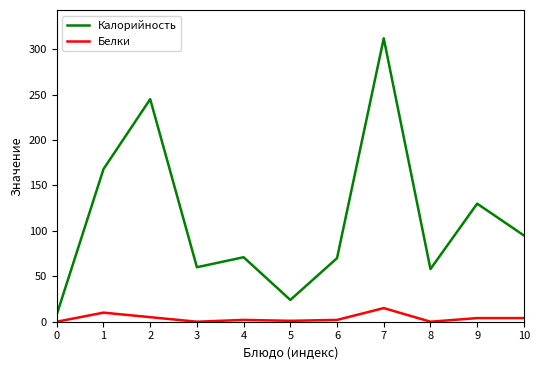

Which label corresponds to the largest value in the chart?

7